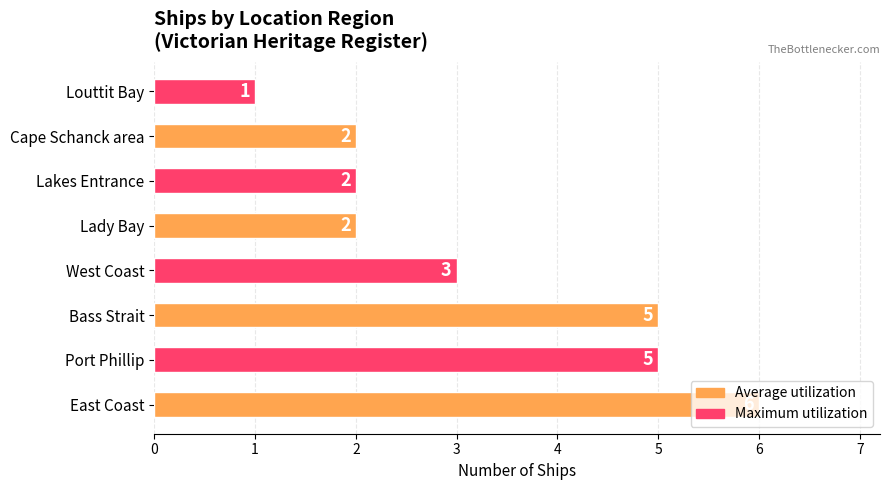

Which has a higher value, Port Phillip or West Coast?

Port Phillip